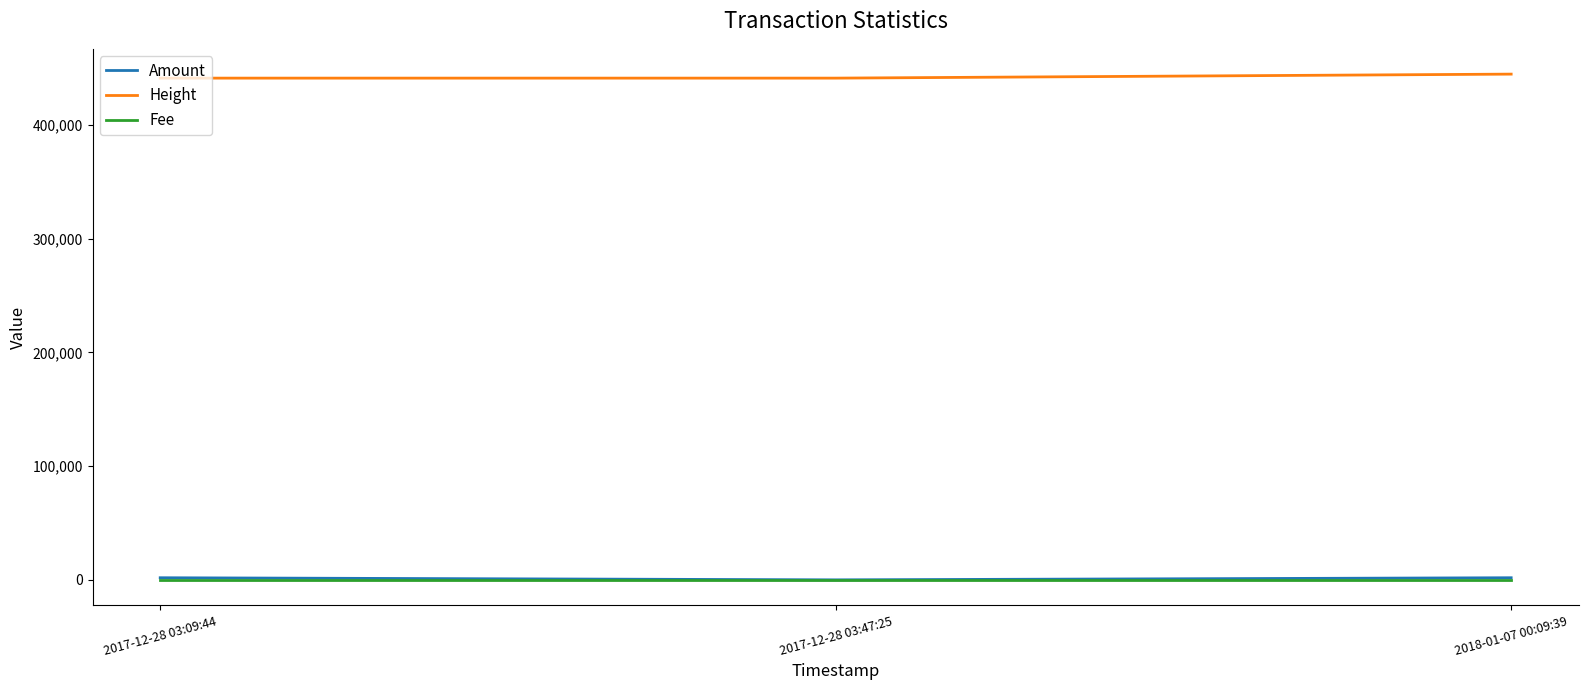

What is the spread (max minus min) of values at 2018-01-07 00:09:39?

444645.0